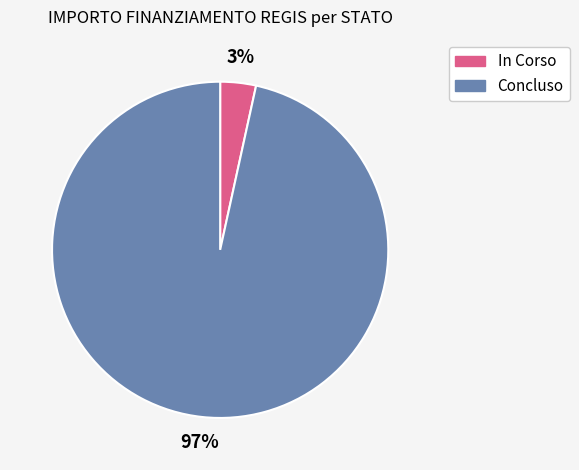

Between In Corso and Concluso, which is larger?

Concluso